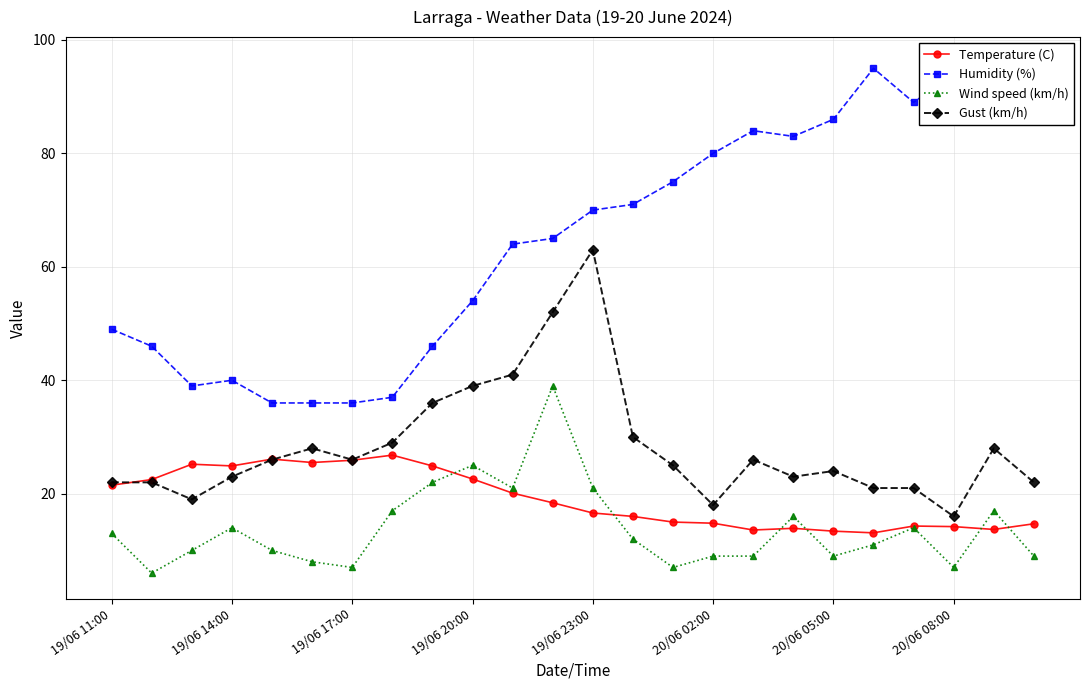

What is the minimum value for Humidity (%)?

36.0